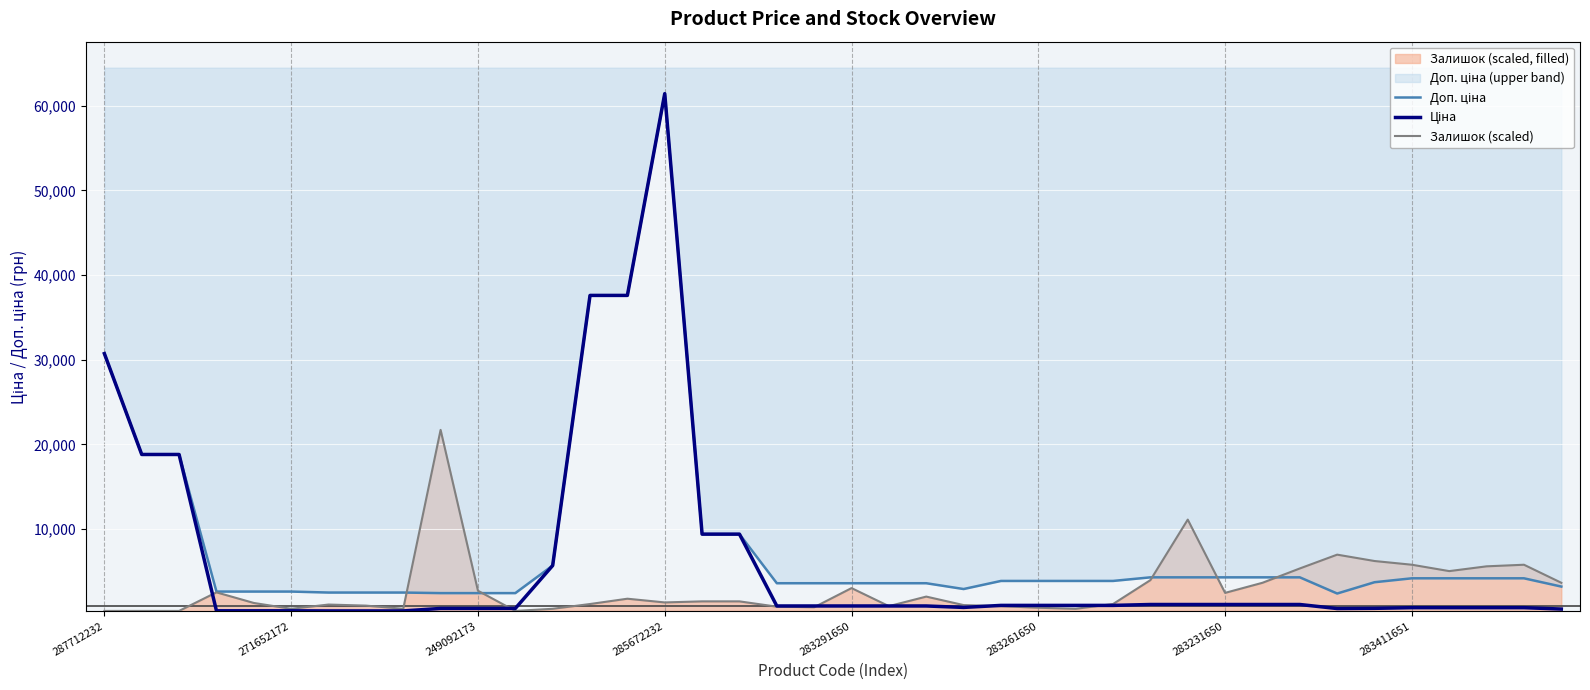

Rank the series at 16 from lowest to highest value.

Залишок (scaled), Доп. ціна, Ціна